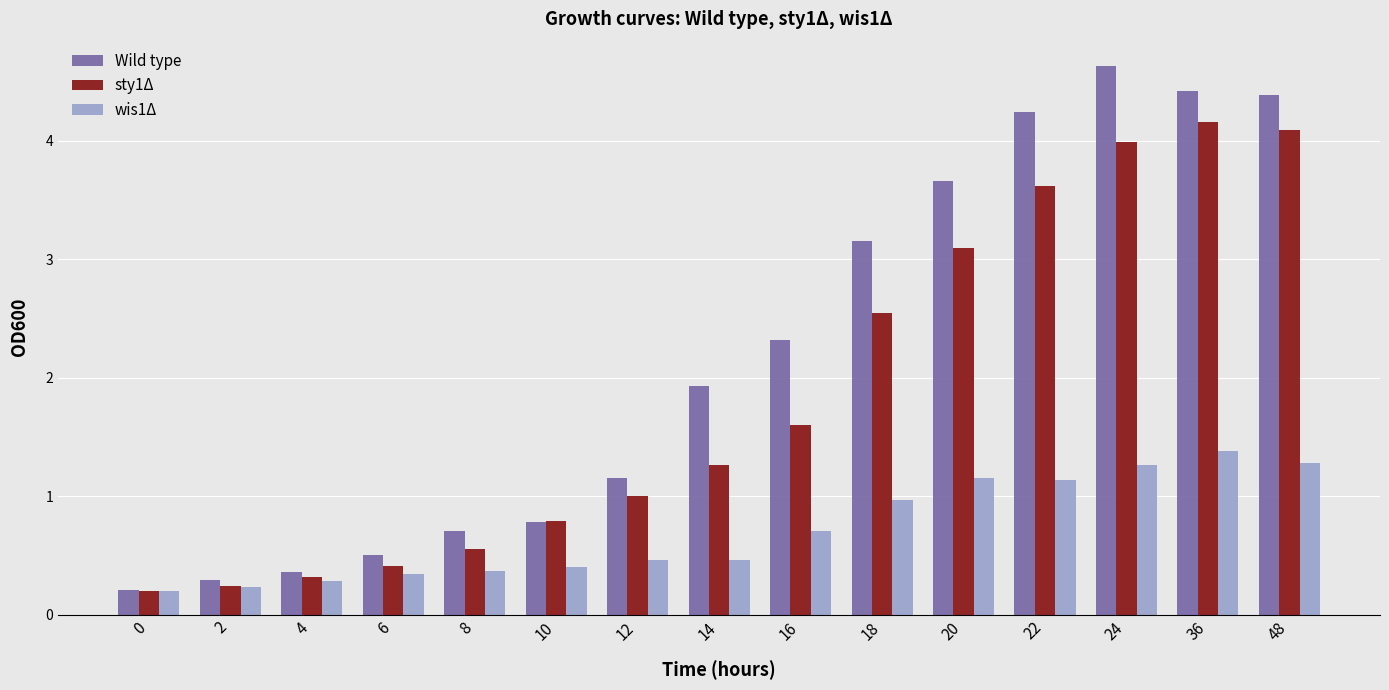

What is the value of the Wild type bar at the 13th from the left?

4.6